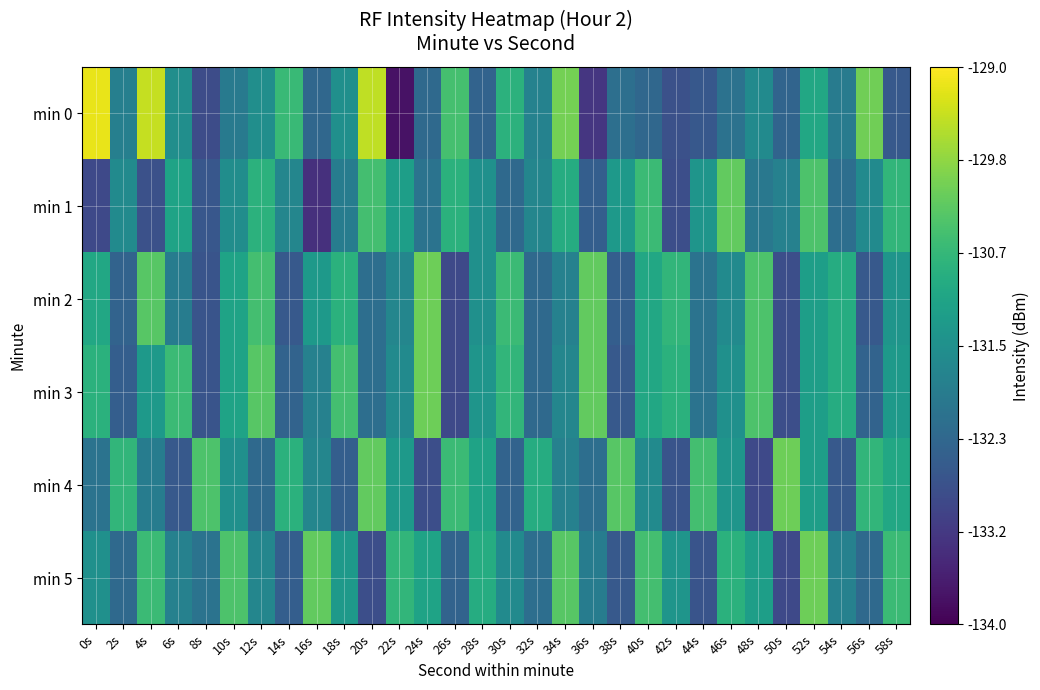

Rank the series at 50s from lowest to highest value.

min 5, min 2, min 3, min 0, min 1, min 4